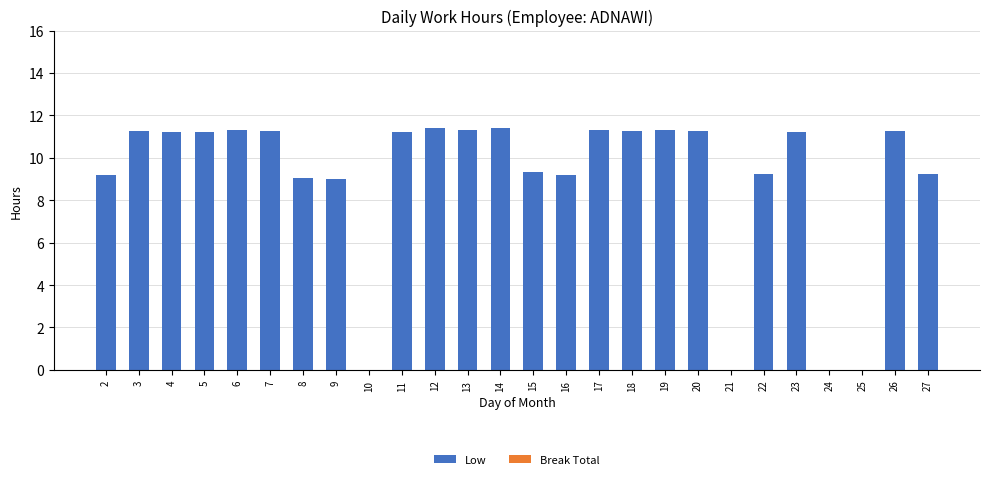

What is the sum of all values?

233.4